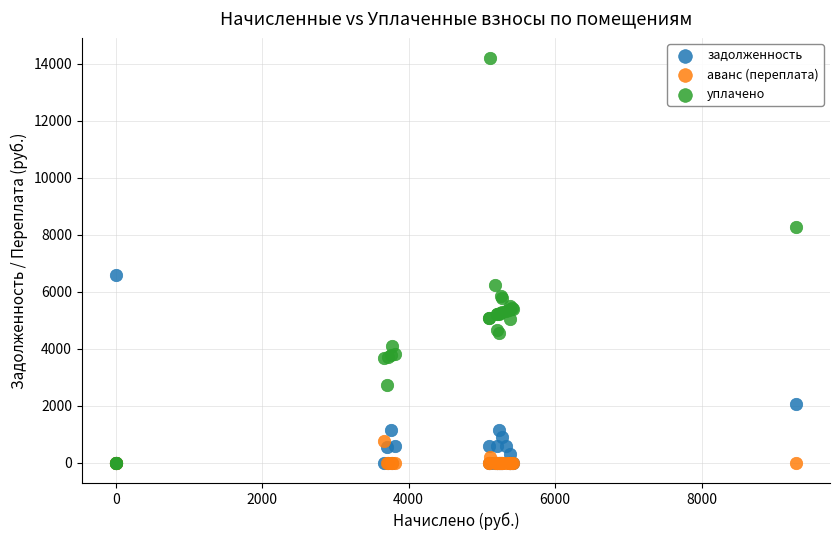

In the уплачено series, what Y value is closest to 7094?

6246.7